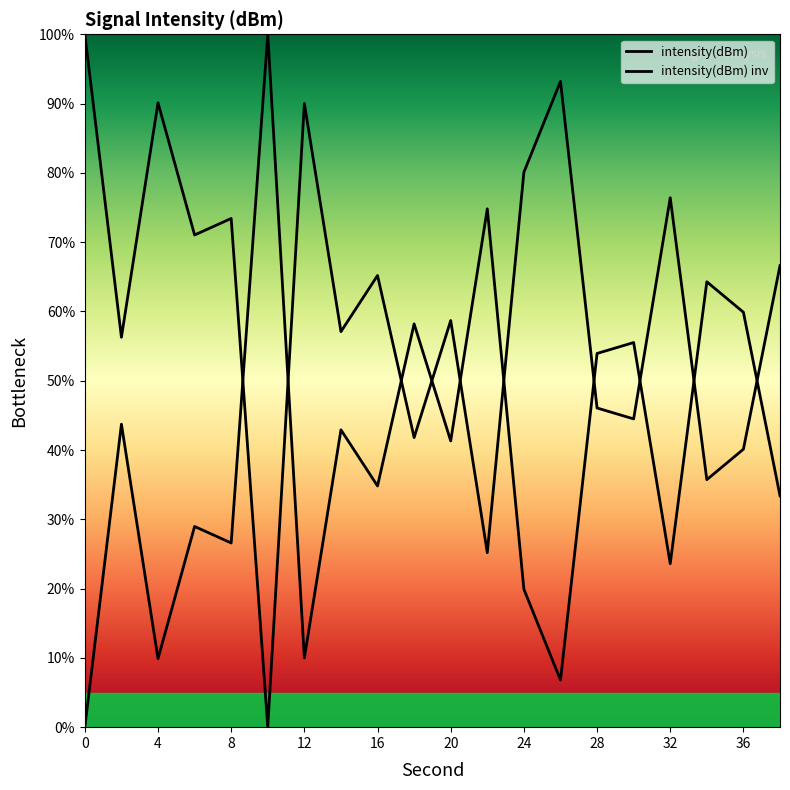

Rank the categories by value from highest to lowest.

0, 26, 4, 12, 24, 32, 8, 6, 38, 16, 20, 14, 2, 28, 30, 18, 36, 34, 22, 10